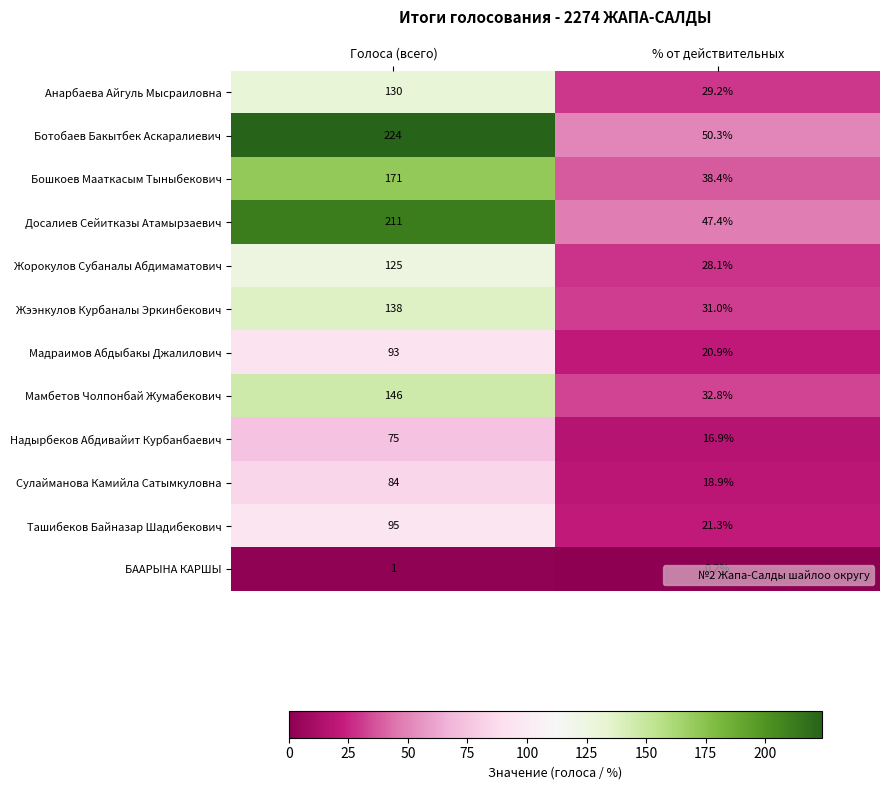

What is the maximum value for Мадраимов Абдыбакы Джалилович?

93.0